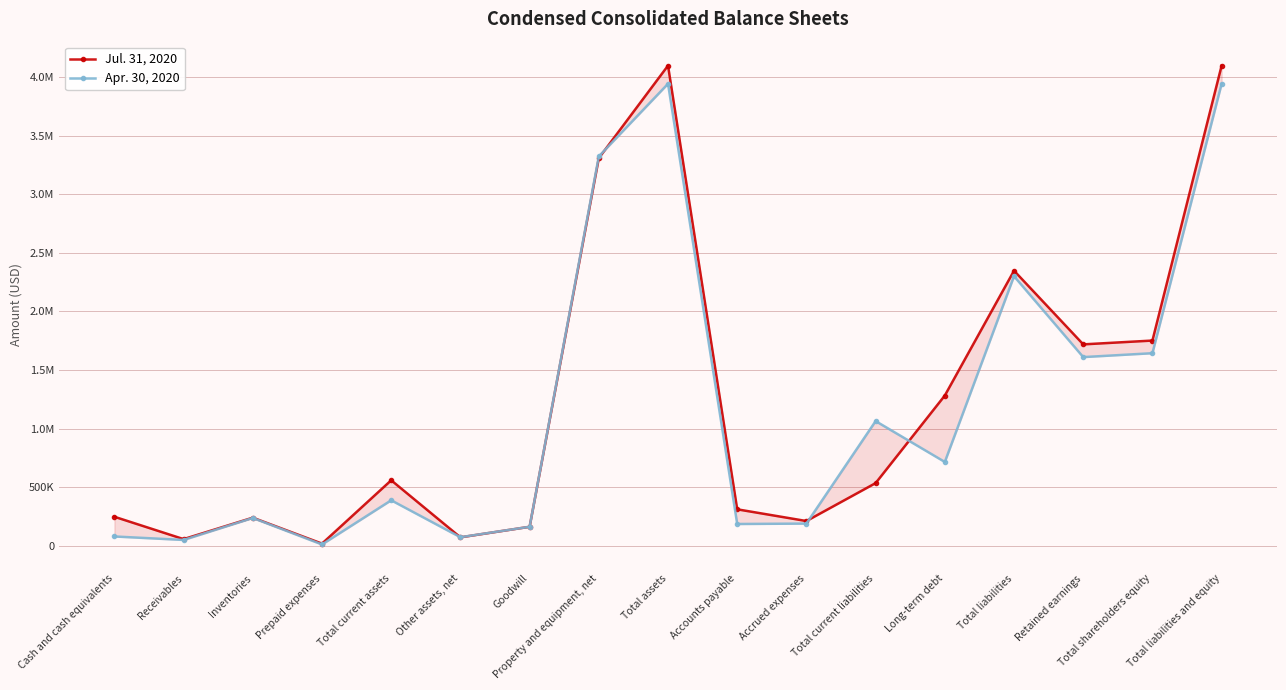

Between Total shareholders equity and Total current liabilities, which is larger?

Total shareholders equity